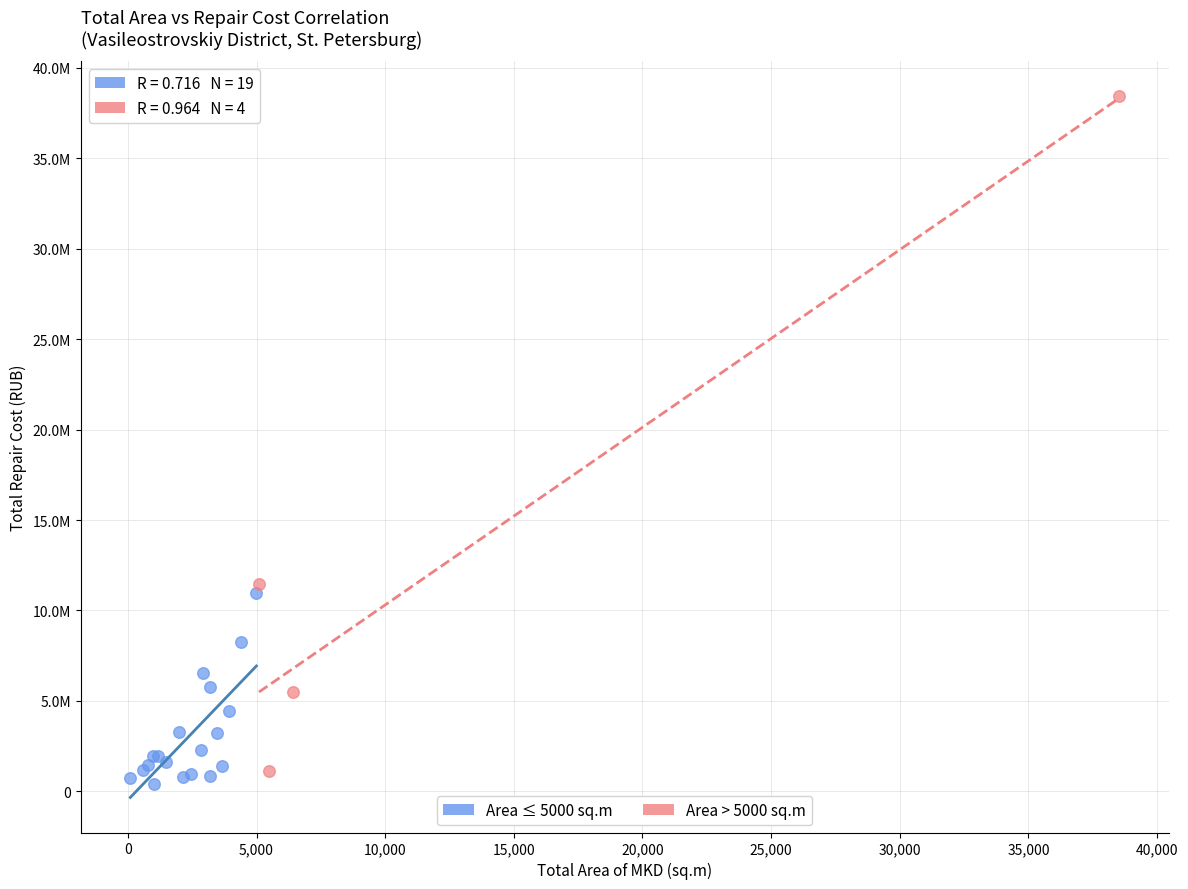

Which series reaches the minimum Y coordinate?

Area ≤ 5000 sq.m